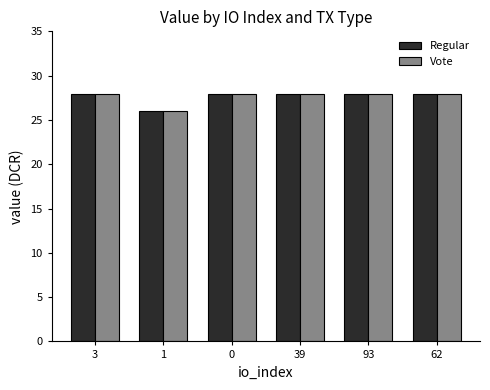

What is the minimum value for Regular?

26.0